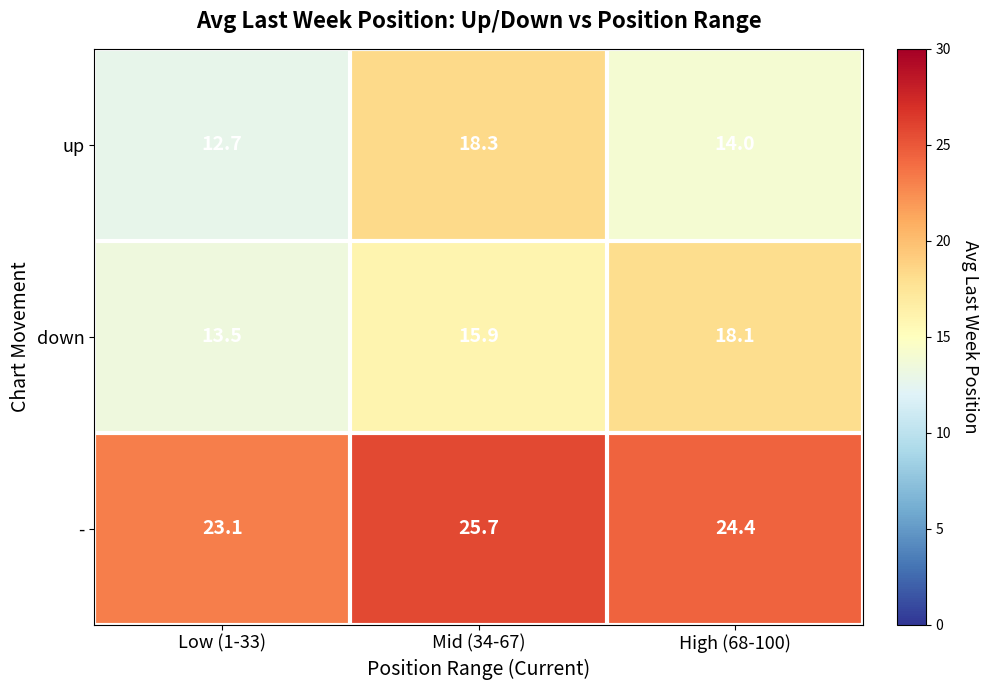

At how many categories does at least one series exceed 17?

3